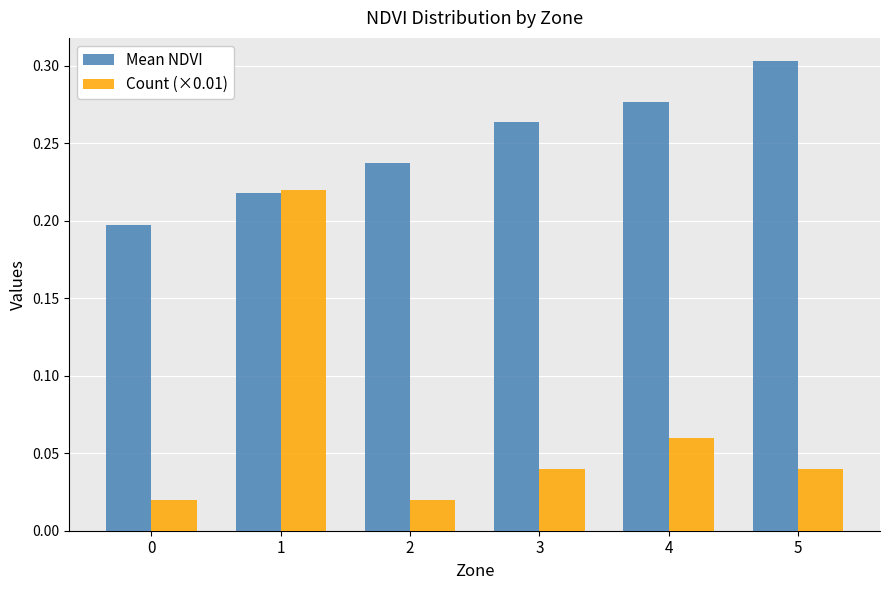

Are the bars grouped side by side (vs. stacked)?

Yes